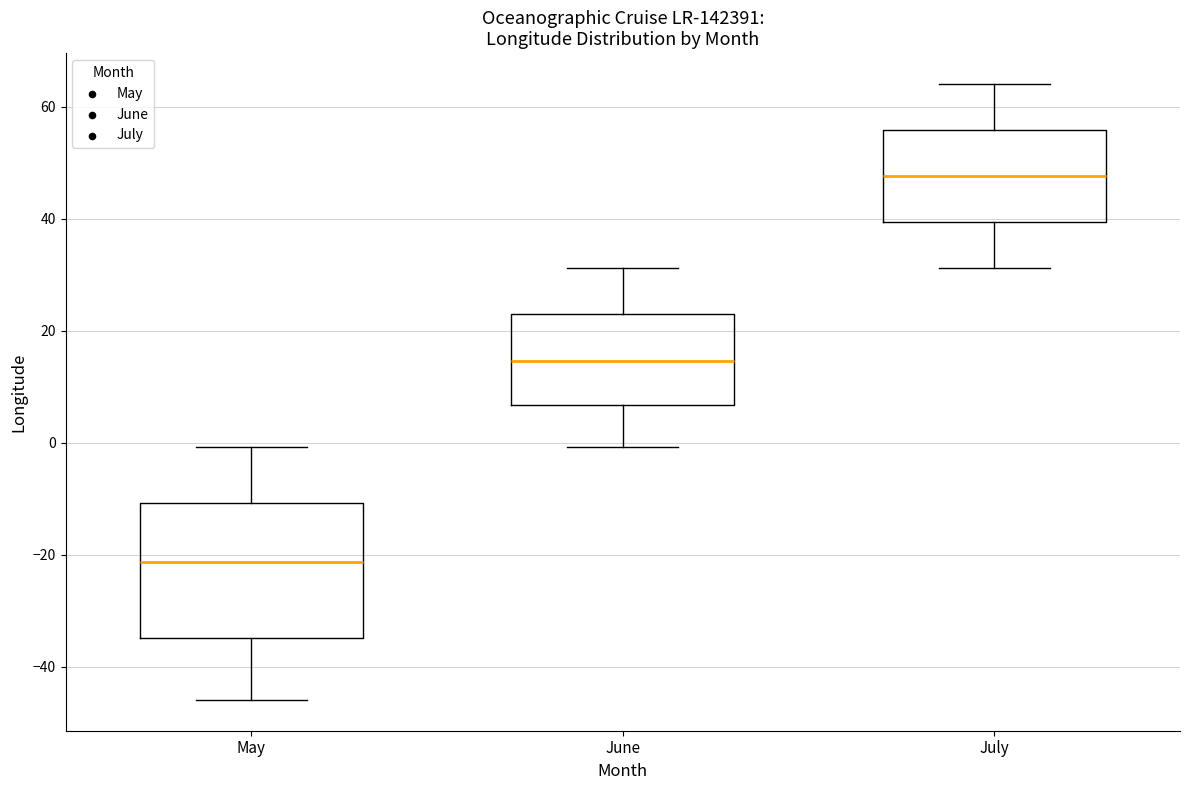

Where is the lower edge of the box for May on the y-axis? The values are not printed on the chart, so give them approximately, as read against the axis.

-34